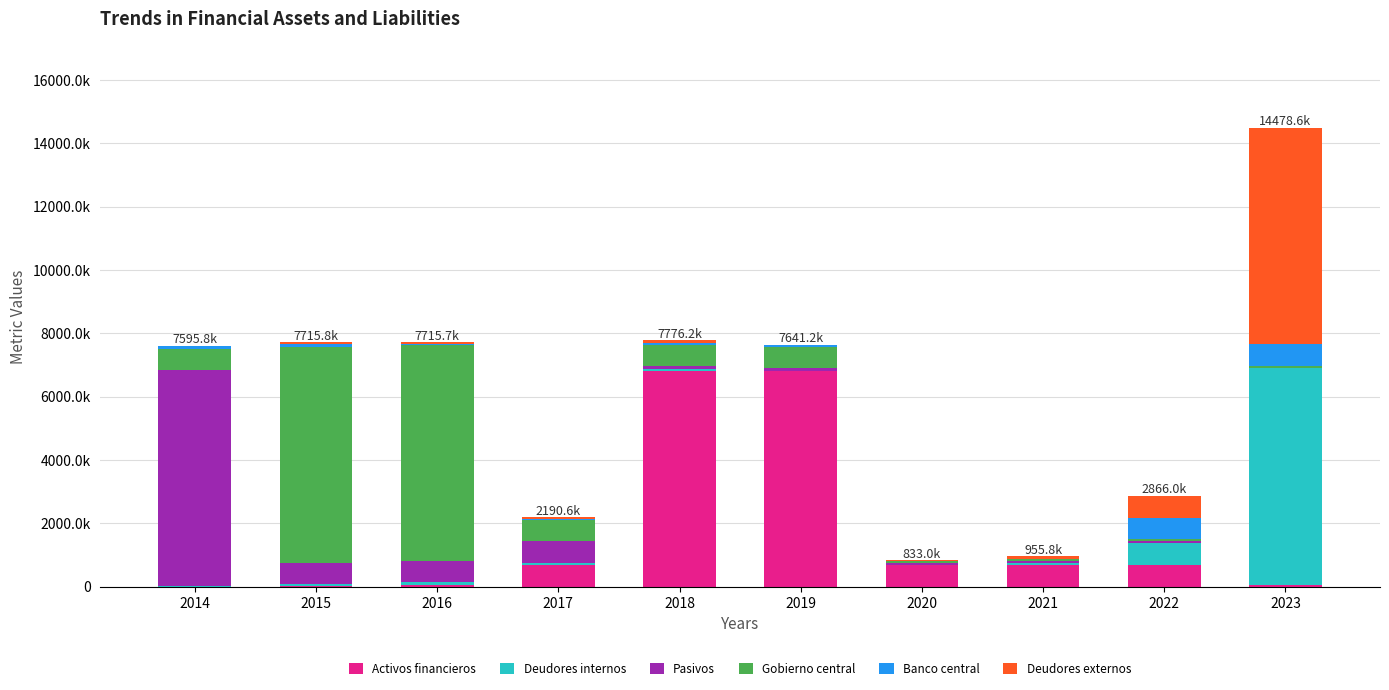

Is it true that Banco central equals 960984 at 2022?

False